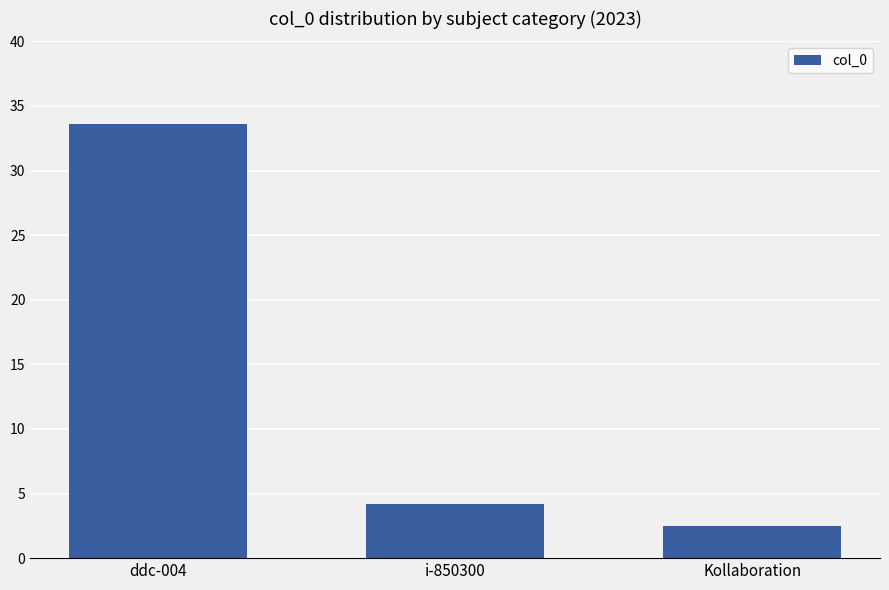

Read the value at Kollaboration.

2.5